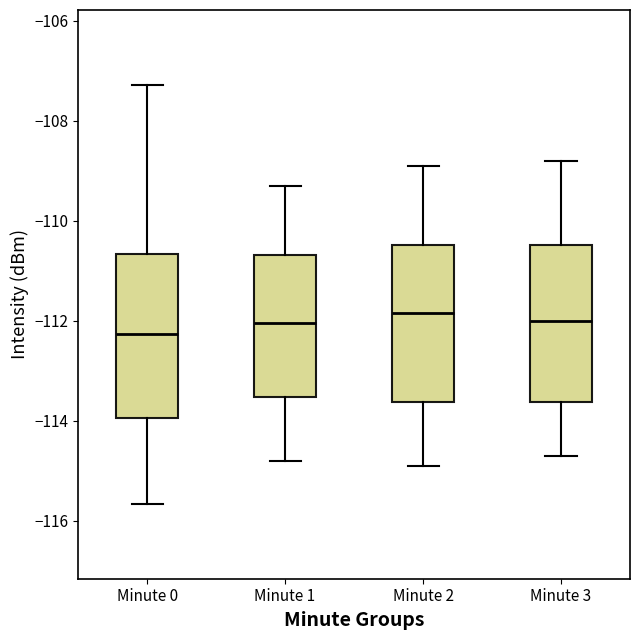

Where does the upper whisker of the box for Minute 0 end on the y-axis? The values are not printed on the chart, so give them approximately, as read against the axis.

-107.2